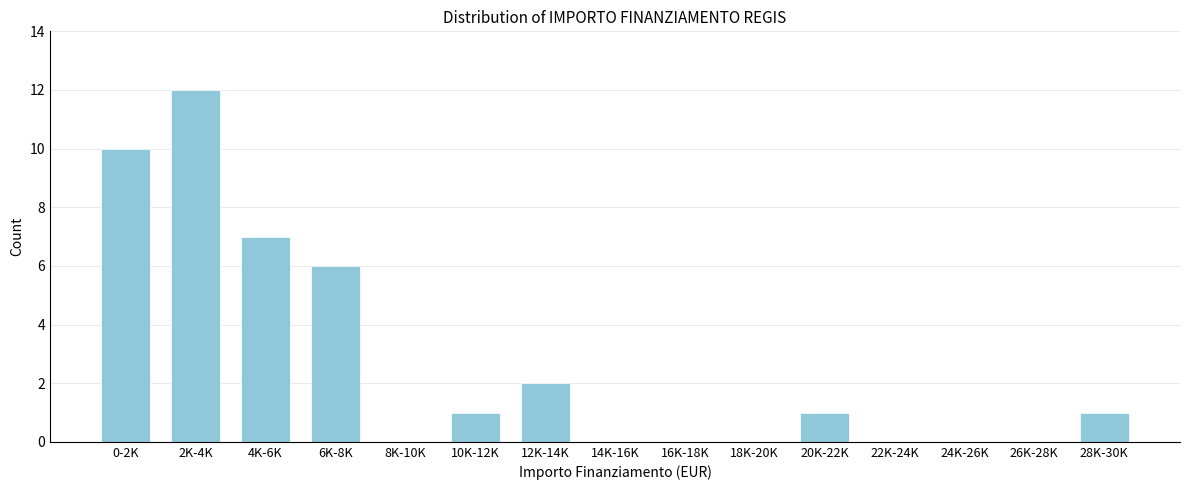

Reading left to right, list all the values displayed in this chart.

0-2K=10	2K-4K=12	4K-6K=7	6K-8K=6	8K-10K=0	10K-12K=1	12K-14K=2	14K-16K=0	16K-18K=0	18K-20K=0	20K-22K=1	22K-24K=0	24K-26K=0	26K-28K=0	28K-30K=1